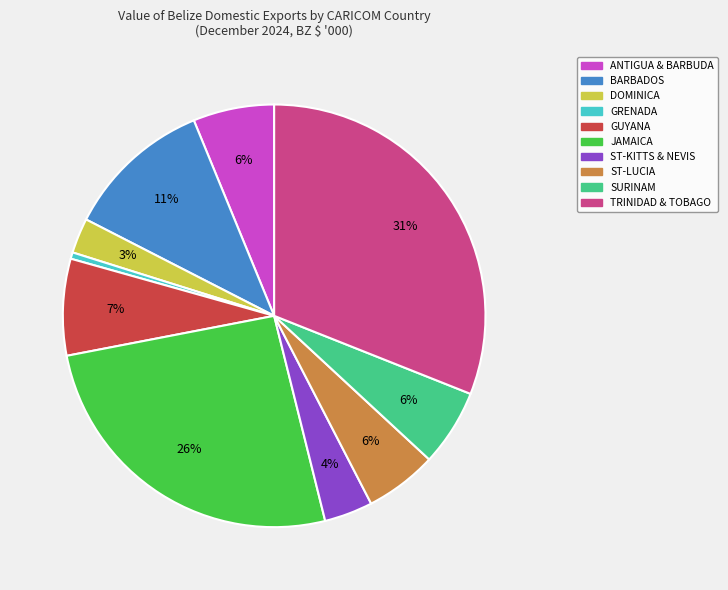

Is there any slice that represents more than half of the pie?

No